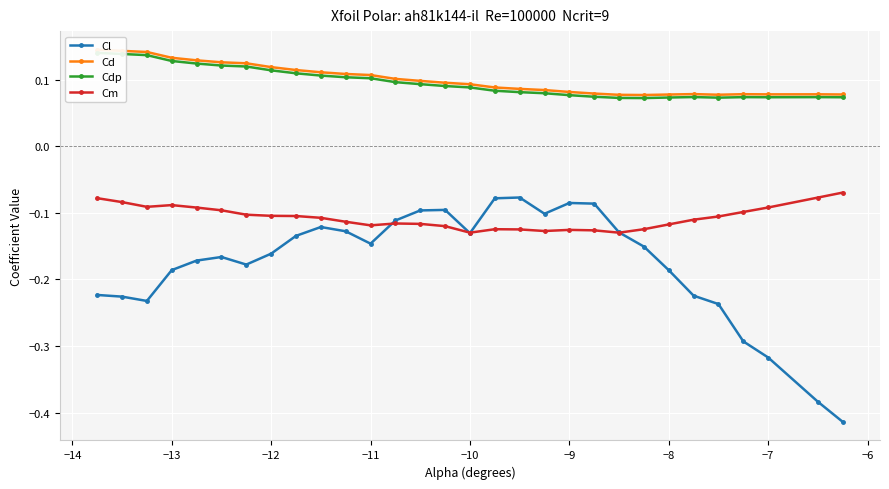

True or false: Cl has more than 0 points higher than both neighbors.

True